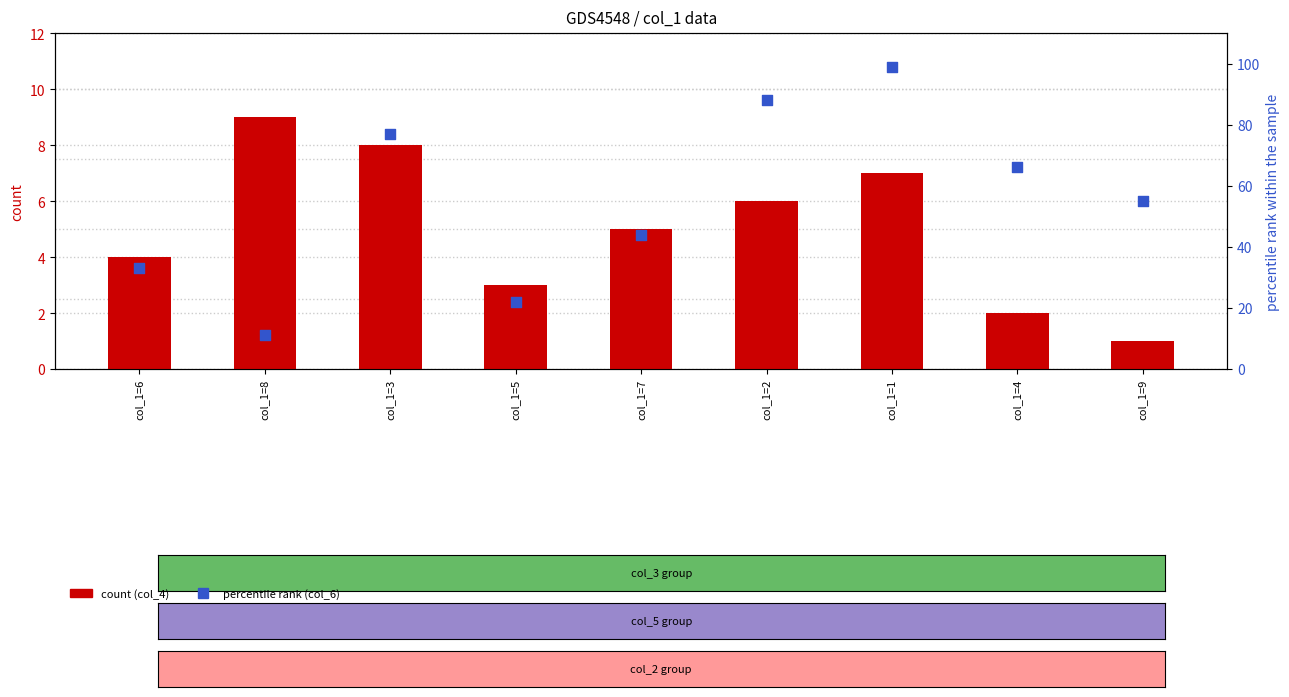

Which series has the largest total across all categories?

col_6